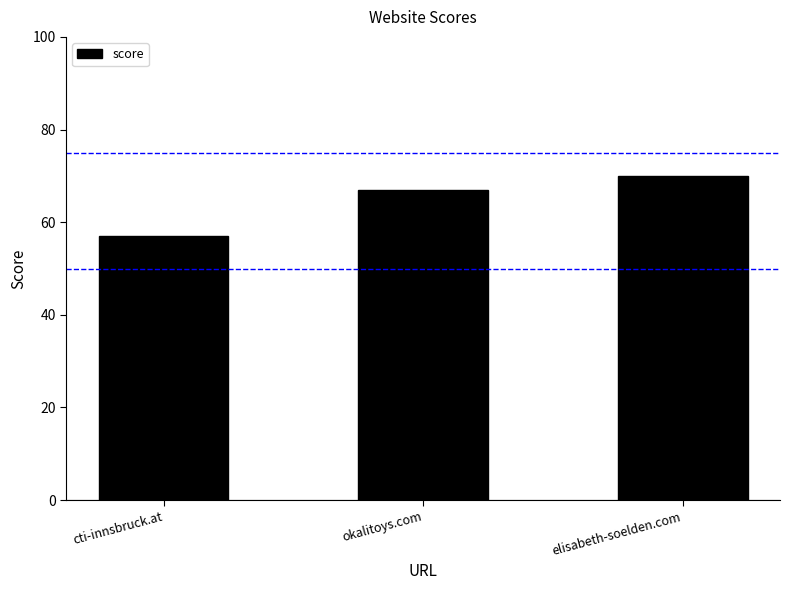

Rank the categories by value from highest to lowest.

elisabeth-soelden.com, okalitoys.com, cti-innsbruck.at